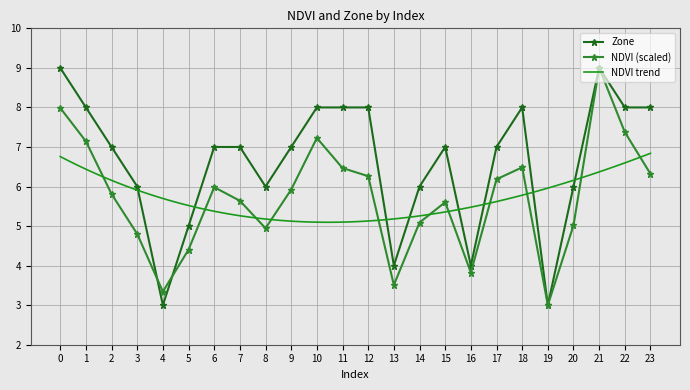

Which label corresponds to the largest value in the chart?

21